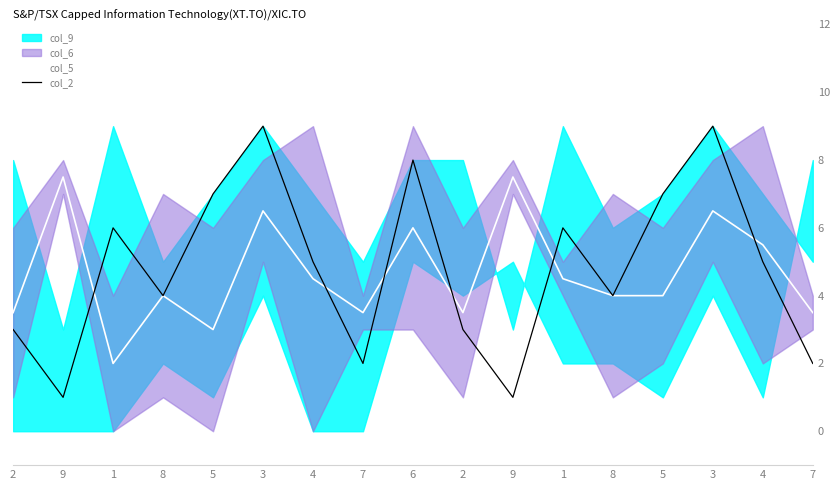

How many data points in col_5 are above 4?

8